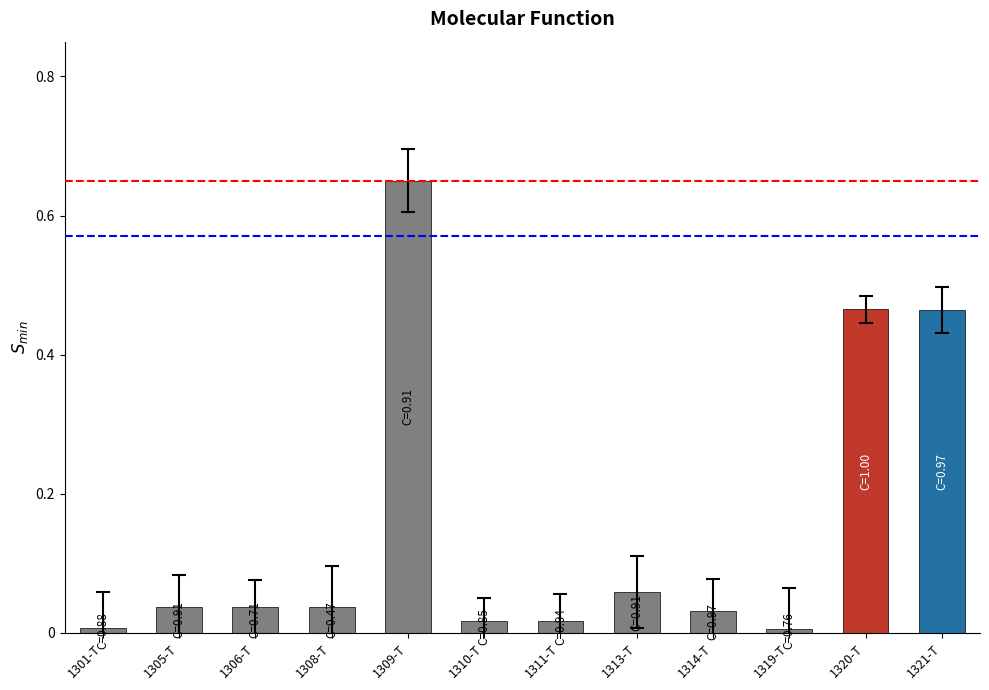

What is the label of the 7th bar from the right?

1310-T